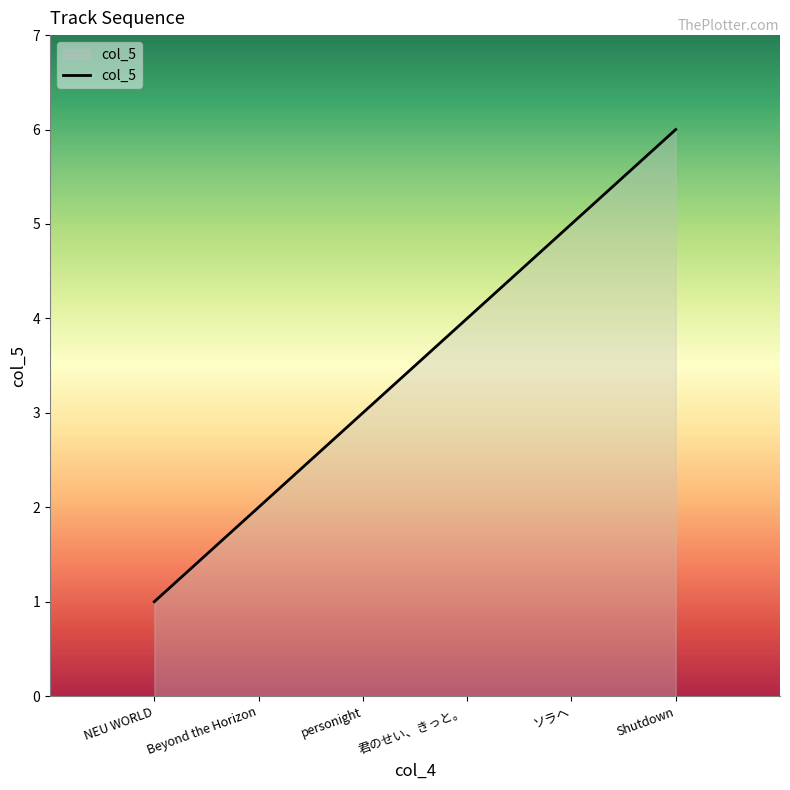

What position from the left is ソラヘ?

5